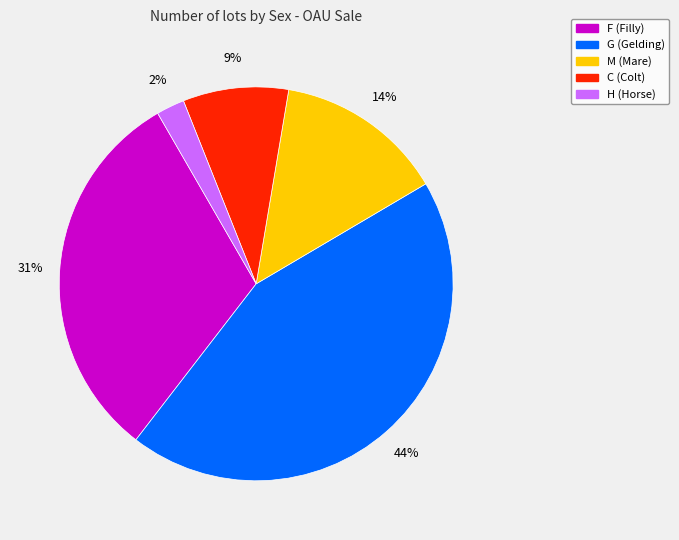

Does M account for over 50% of the chart?

No